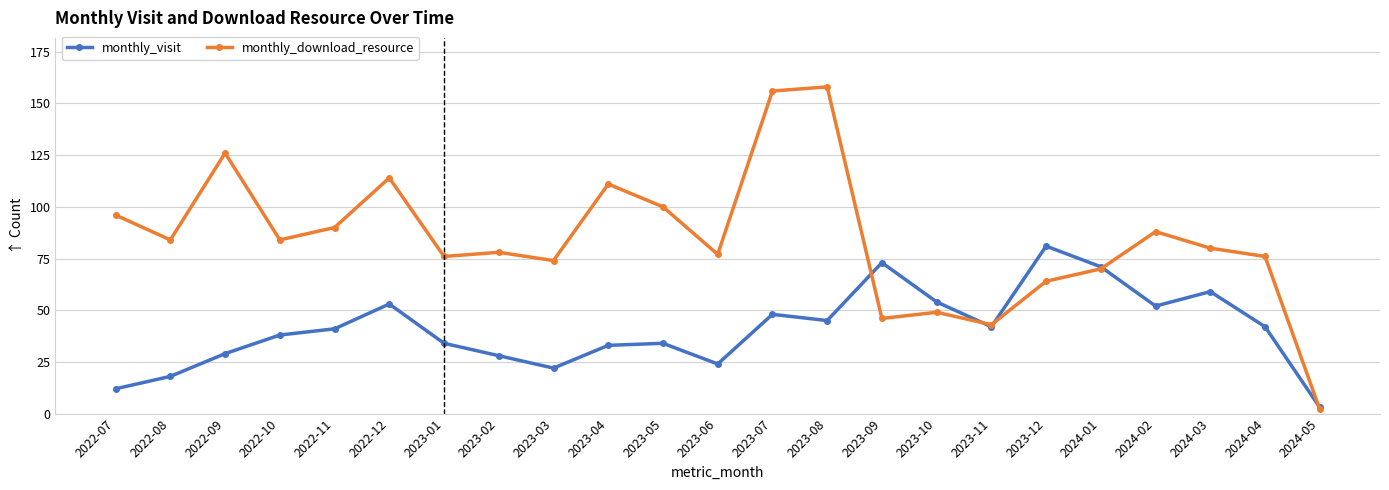

Rank the series by their average value, from lowest to highest.

monthly_visit, monthly_download_resource